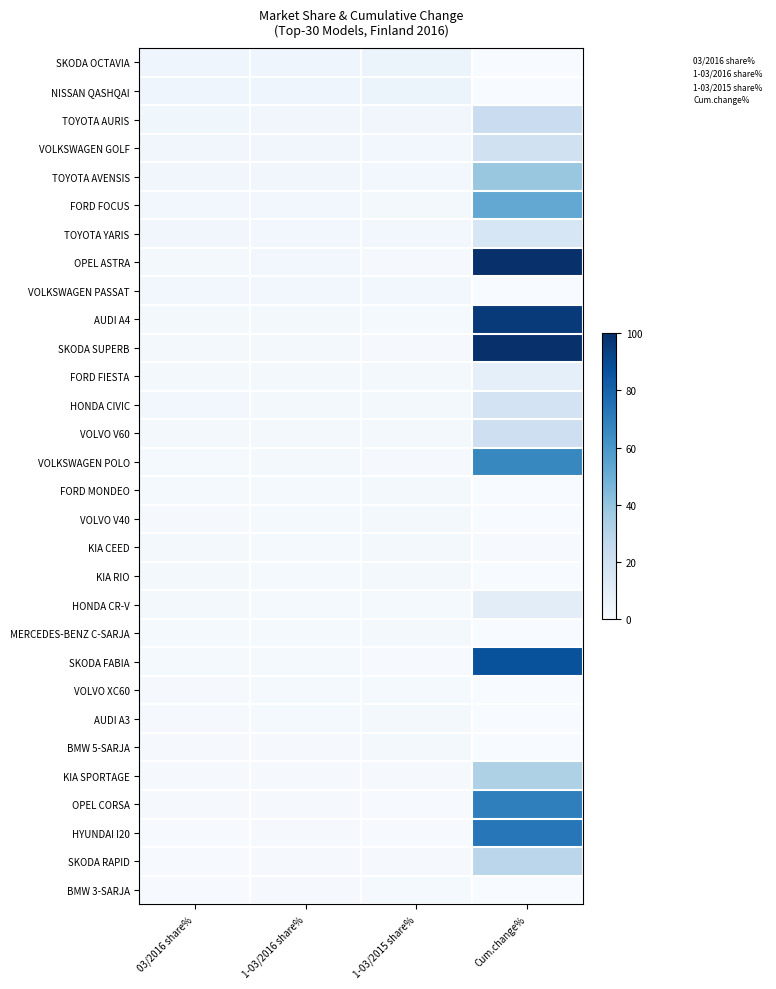

What is the total value across all series at 1-03/2015 share%?

58.1